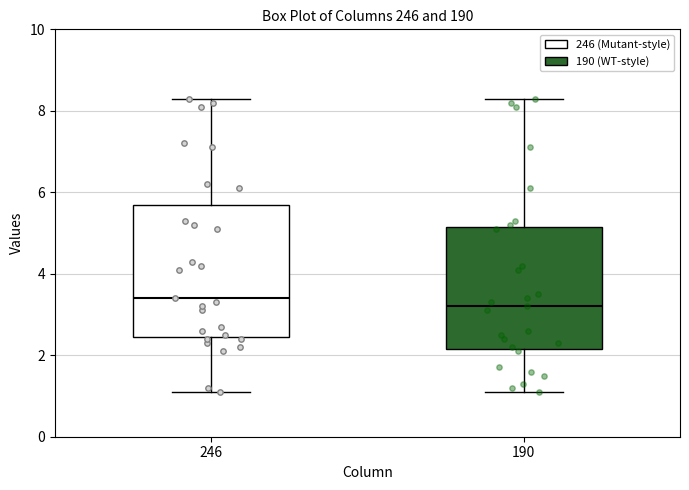

Where does the upper whisker of the box at x = 246 end on the y-axis? The values are not printed on the chart, so give them approximately, as read against the axis.

8.4